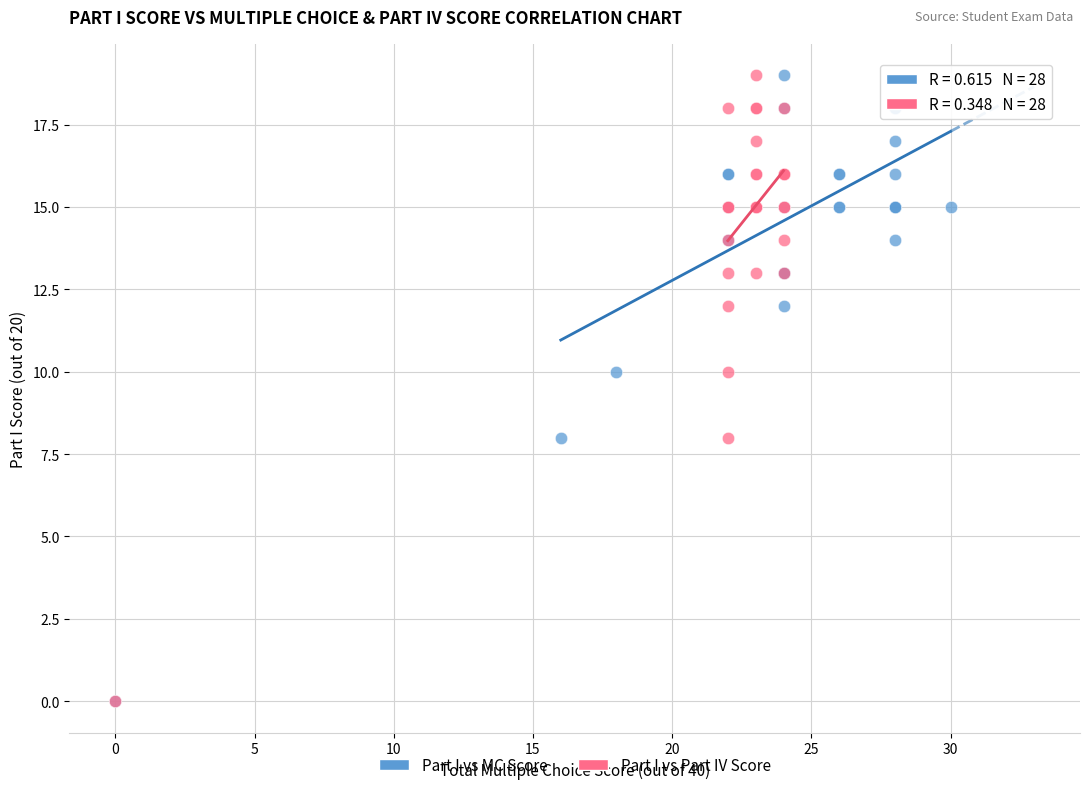

What are all the series names shown in the legend?

Part I vs MC Score, Part I vs Part IV Score